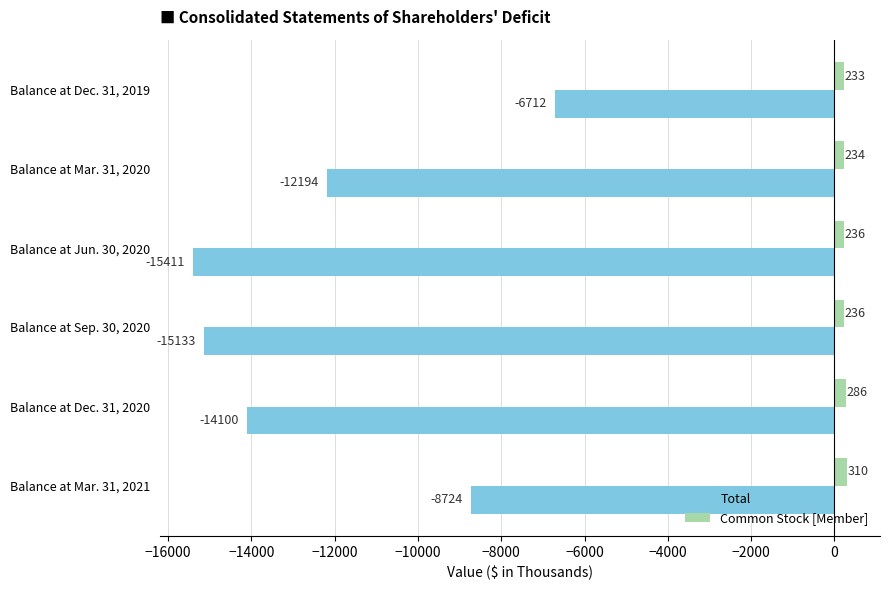

Which series has the largest total across all categories?

Common Stock [Member]